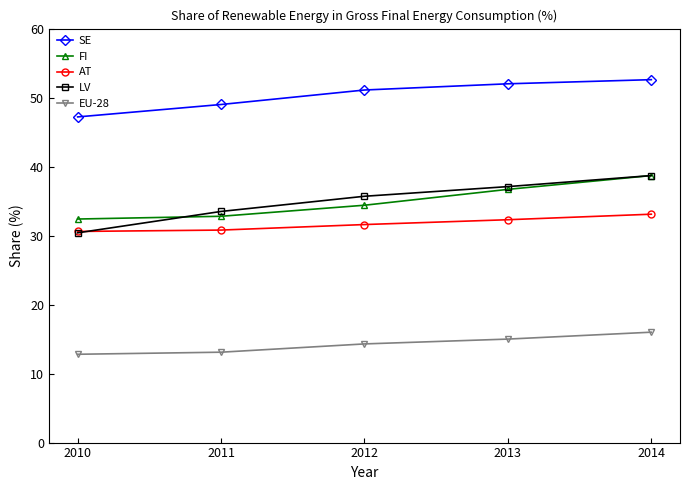

Which series changed the most between 2011 and 2013?

FI